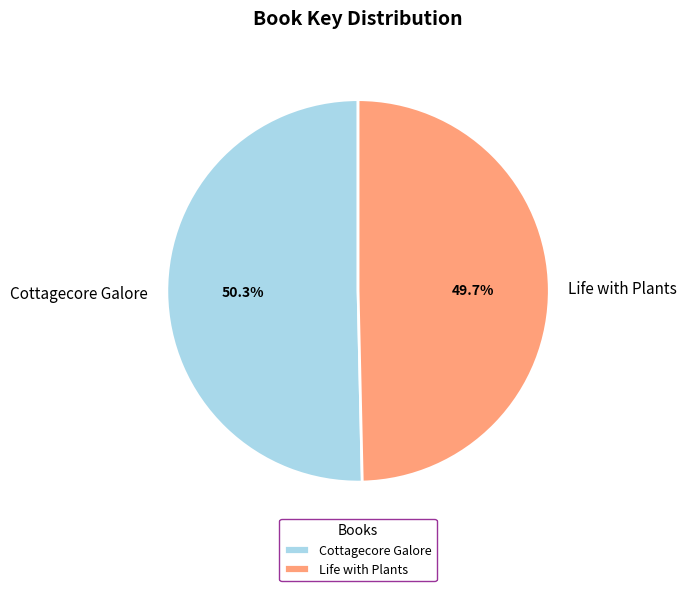

Which has a higher value, Life with Plants or Cottagecore Galore?

Cottagecore Galore